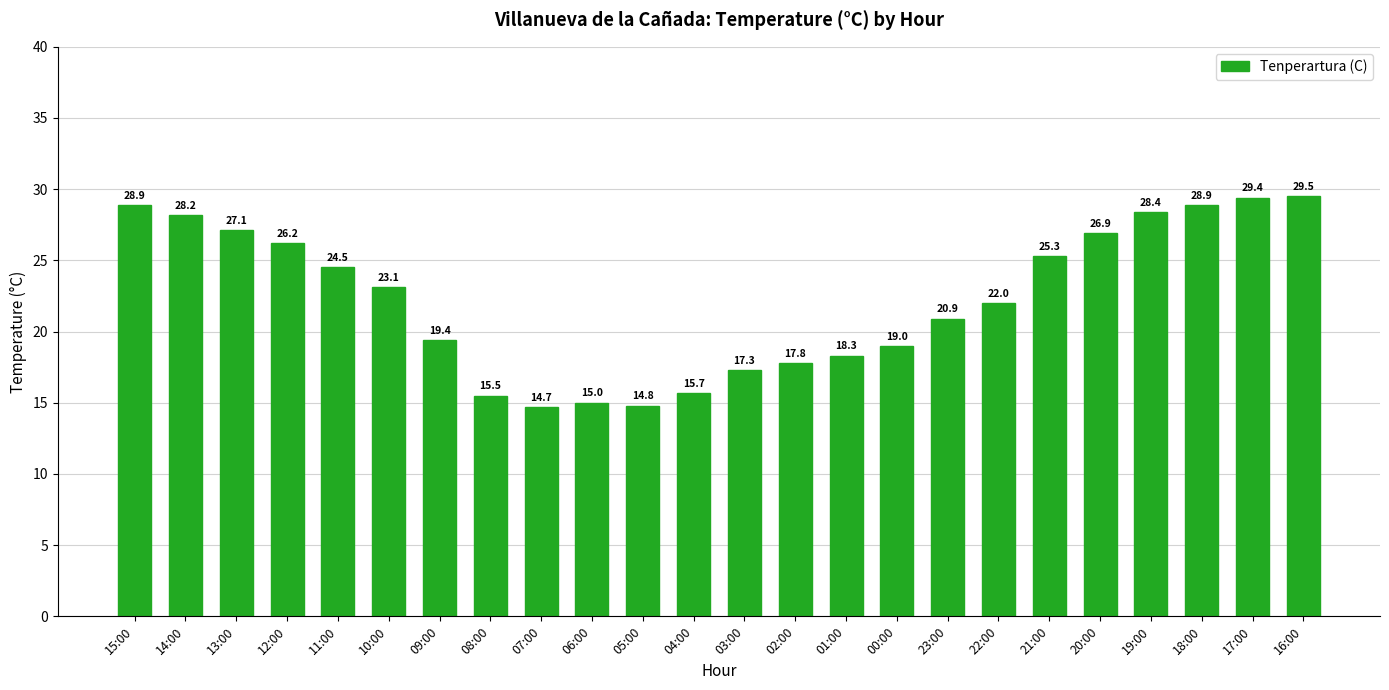

What is the difference between the maximum and minimum values?

14.8